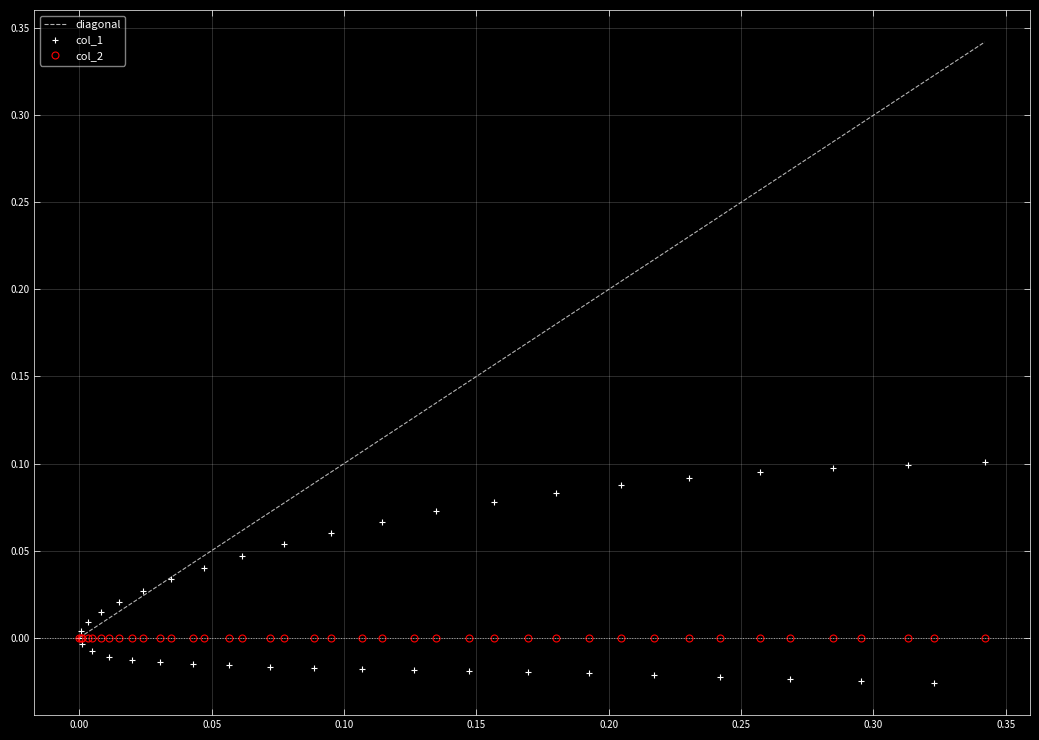

List the series in order of their overall mean, lowest first.

col_2, col_1, diagonal